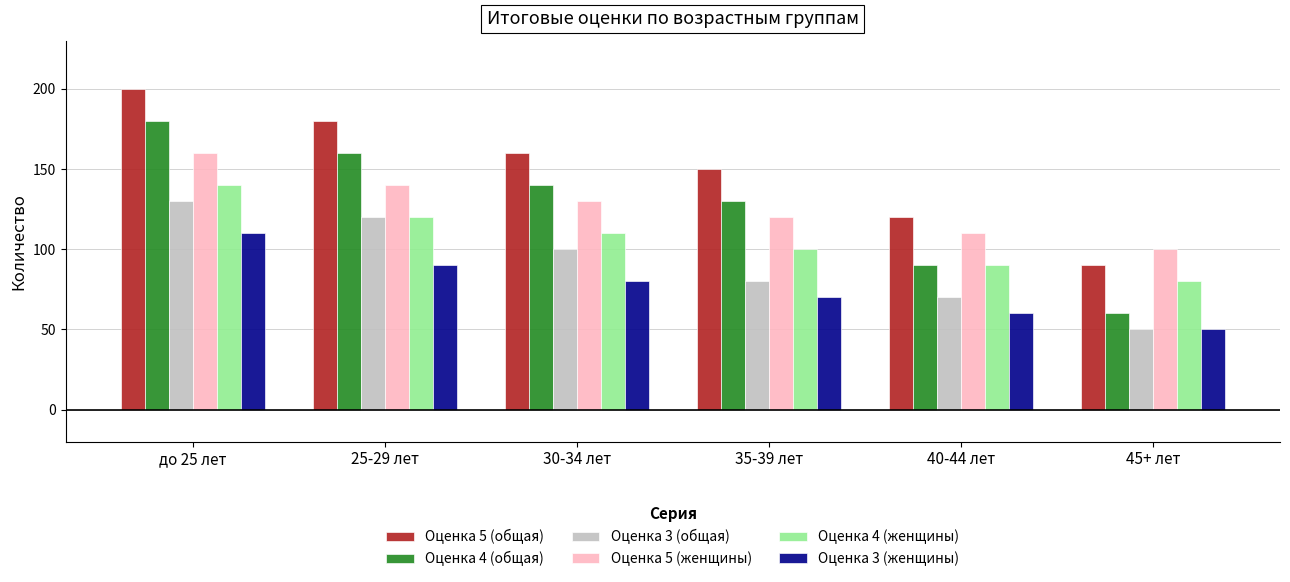

What is the difference between the highest and lowest values at 30-34 лет?

80